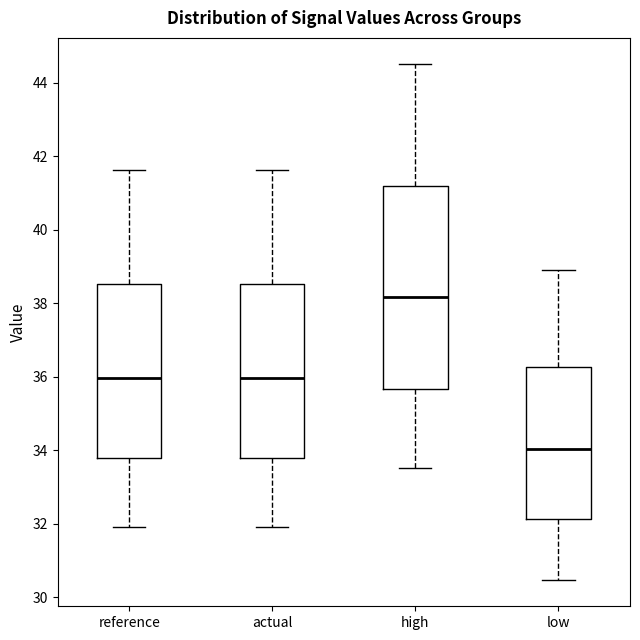

Where does the upper whisker of the box for reference end on the y-axis? The values are not printed on the chart, so give them approximately, as read against the axis.

41.6